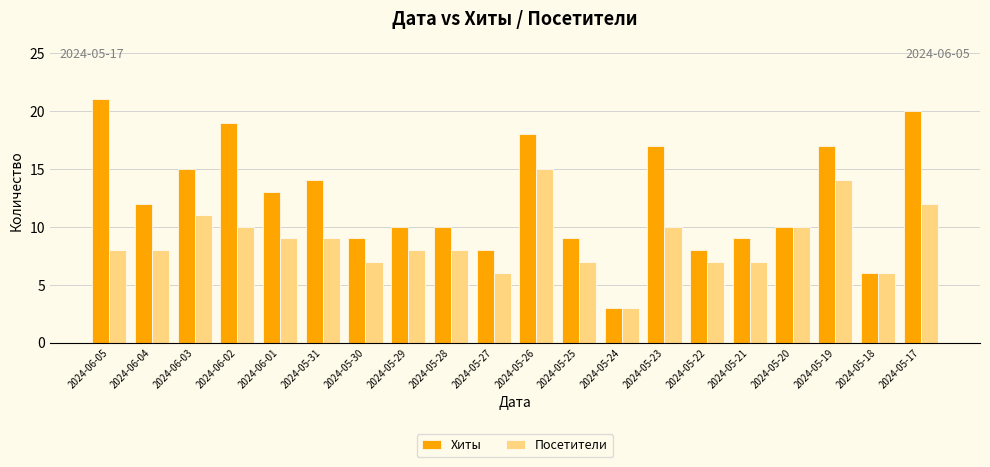

Reading left to right, extract all data points from this chart.

Хиты: 2024-06-05=21	2024-06-04=12	2024-06-03=15	2024-06-02=19	2024-06-01=13	2024-05-31=14	2024-05-30=9	2024-05-29=10	2024-05-28=10	2024-05-27=8	2024-05-26=18	2024-05-25=9	2024-05-24=3	2024-05-23=17	2024-05-22=8	2024-05-21=9	2024-05-20=10	2024-05-19=17	2024-05-18=6	2024-05-17=20
Посетители: 2024-06-05=8	2024-06-04=8	2024-06-03=11	2024-06-02=10	2024-06-01=9	2024-05-31=9	2024-05-30=7	2024-05-29=8	2024-05-28=8	2024-05-27=6	2024-05-26=15	2024-05-25=7	2024-05-24=3	2024-05-23=10	2024-05-22=7	2024-05-21=7	2024-05-20=10	2024-05-19=14	2024-05-18=6	2024-05-17=12